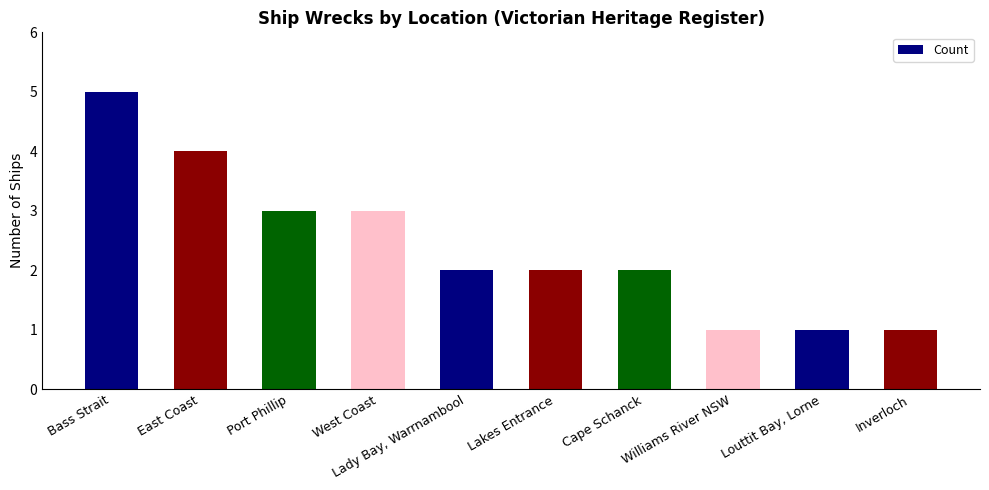

Are the bars horizontal?

No